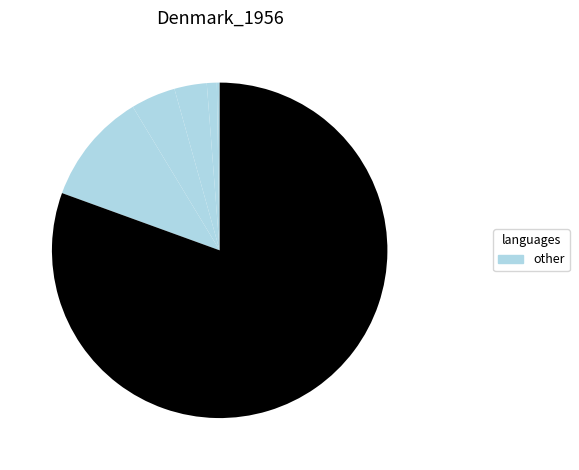

Is there any slice that represents more than half of the pie?

Yes